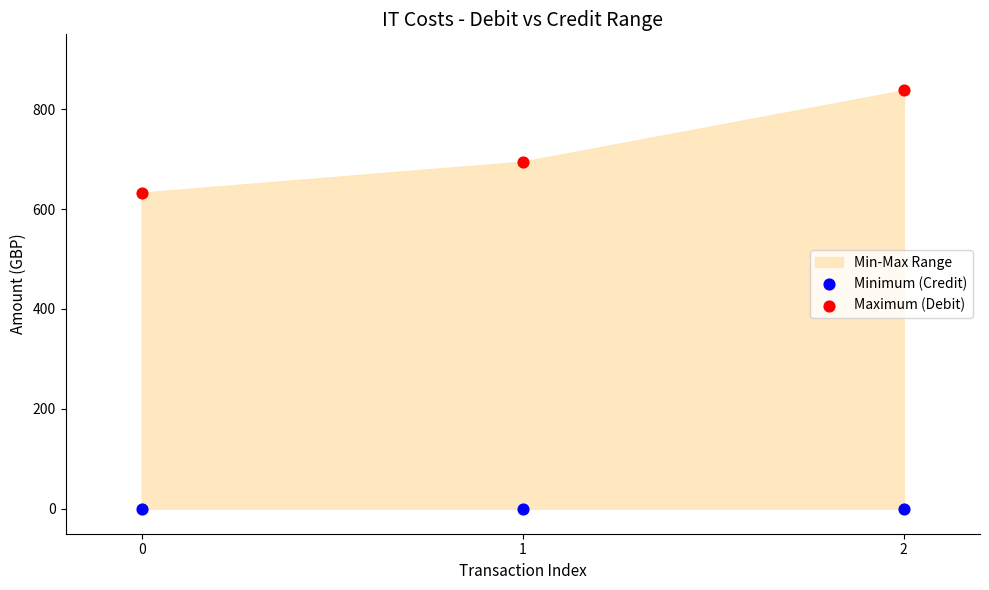

Across all data points, what is the average Y value?

361.0